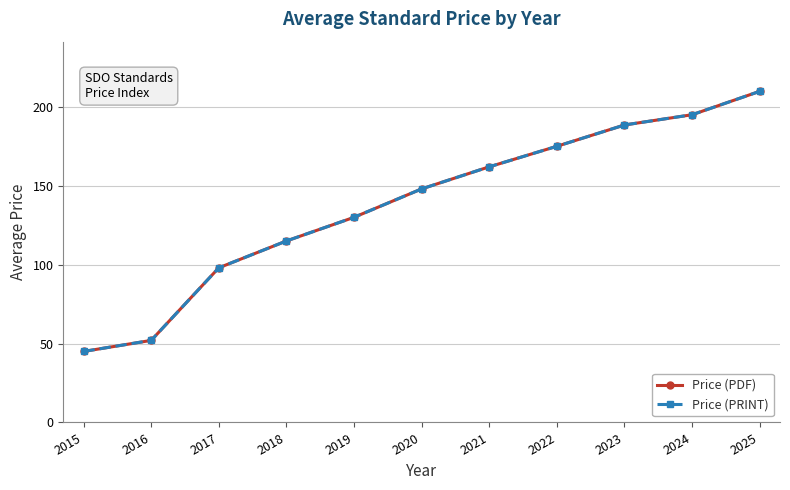

At which label does Price (PRINT) reach its peak?

2025